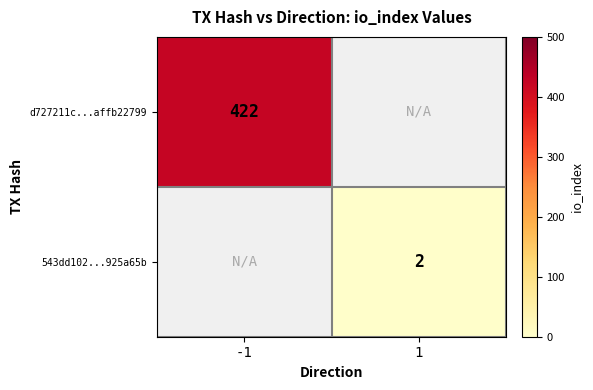

The value of 543dd102...925a65b at 1 is 3. True or false?

False